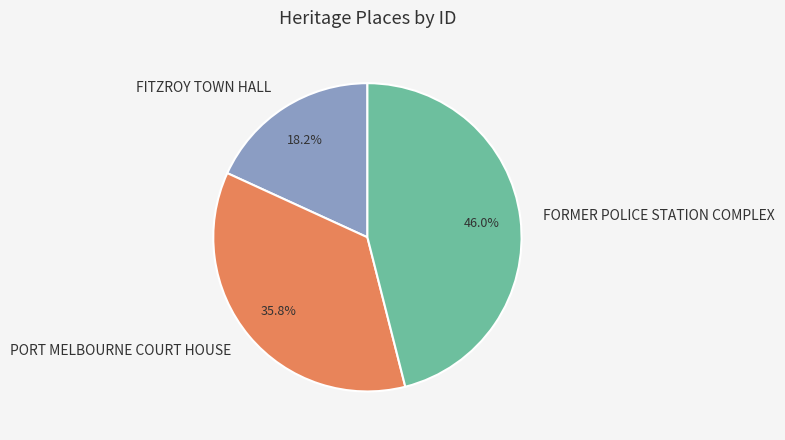

The FORMER POLICE STATION COMPLEX slice represents 46% of the pie. True or false?

True